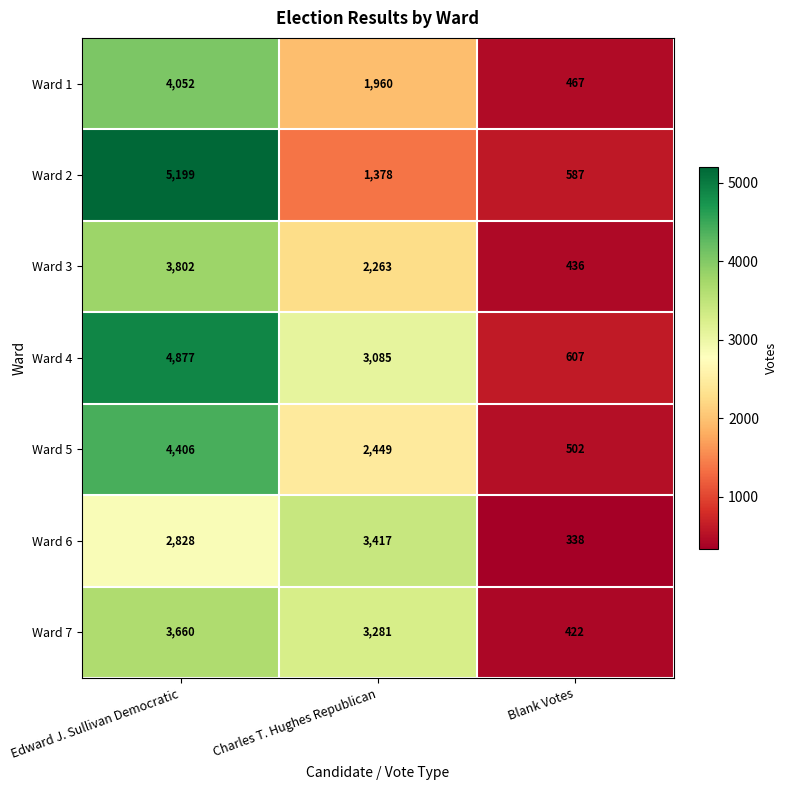

At which category is the sum across all series the highest?

Edward J. Sullivan Democratic